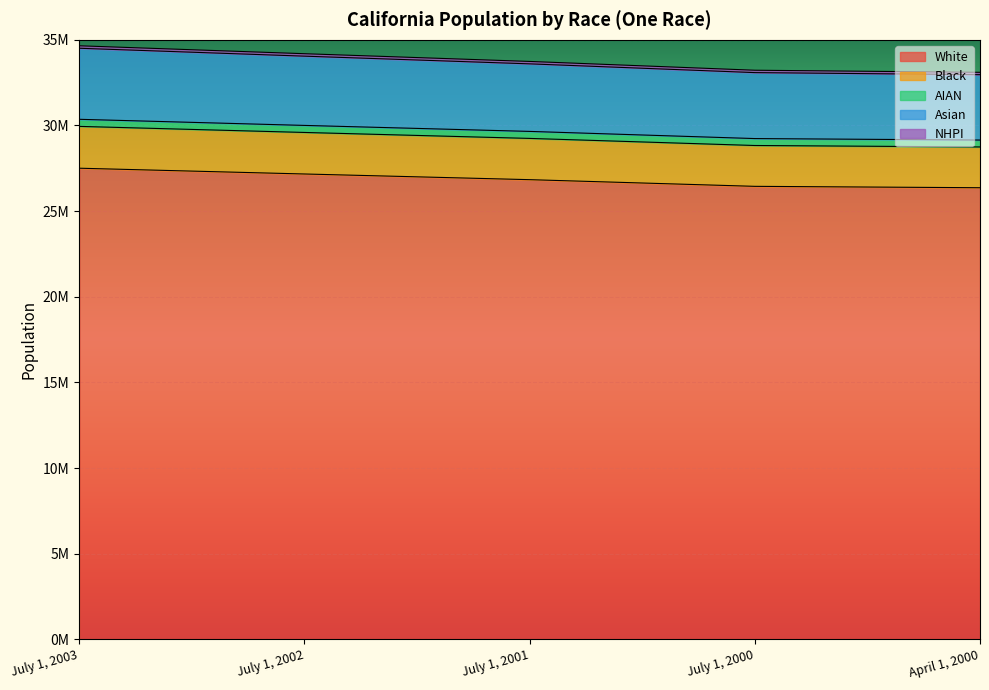

At which category does the chart reach its peak across all series?

July 1, 2003